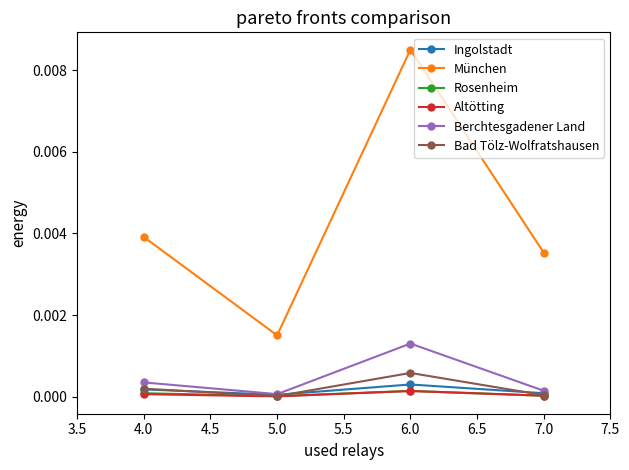

What is the label of the 3rd point from the right?

5.0